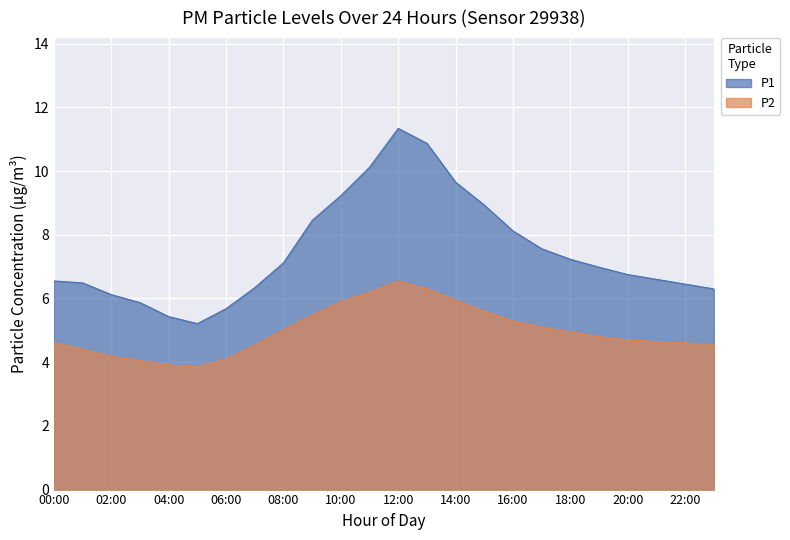

At which category is the sum across all series the highest?

12:00